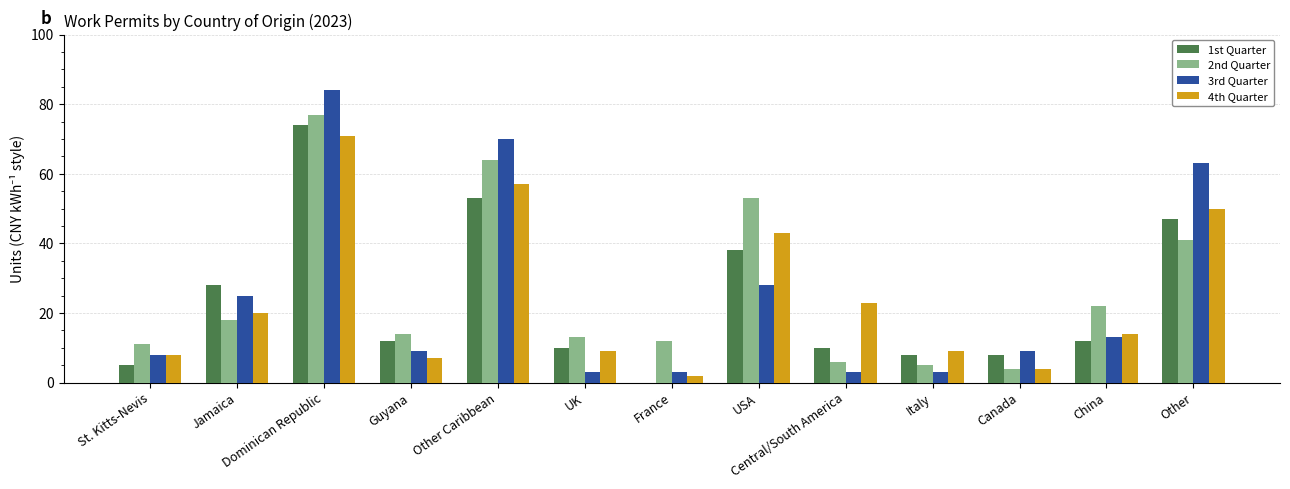

Are the bars grouped side by side (vs. stacked)?

Yes